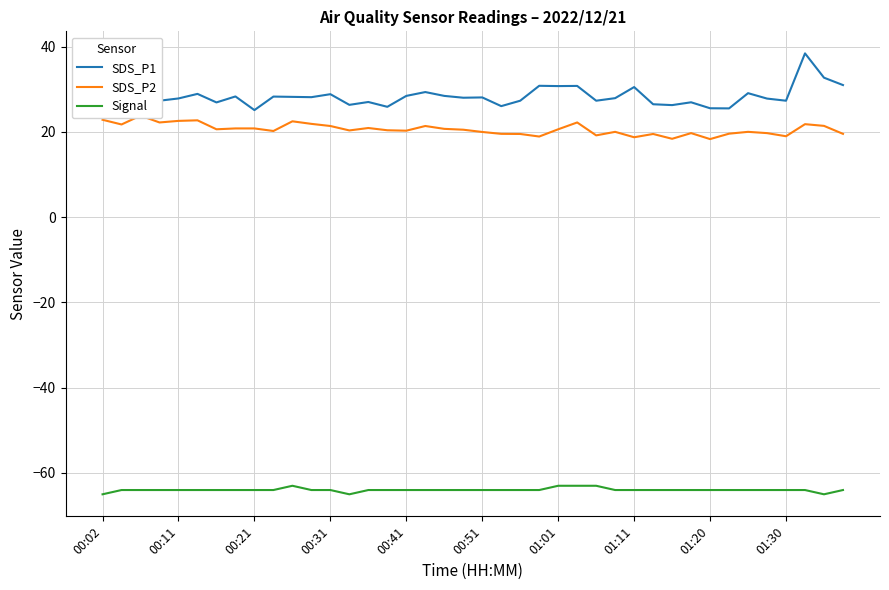

At how many categories does at least one series exceed -14?

40